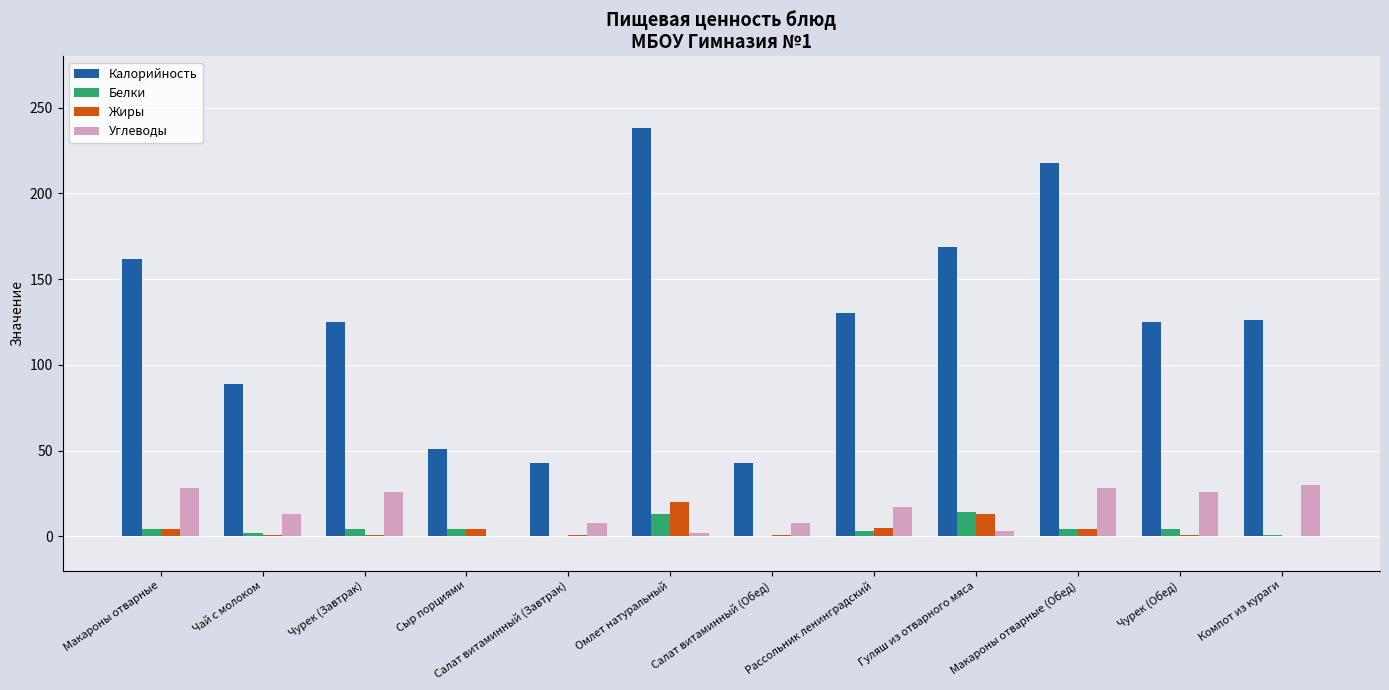

Is it true that Углеводы equals 26 at Чурек (Завтрак)?

True